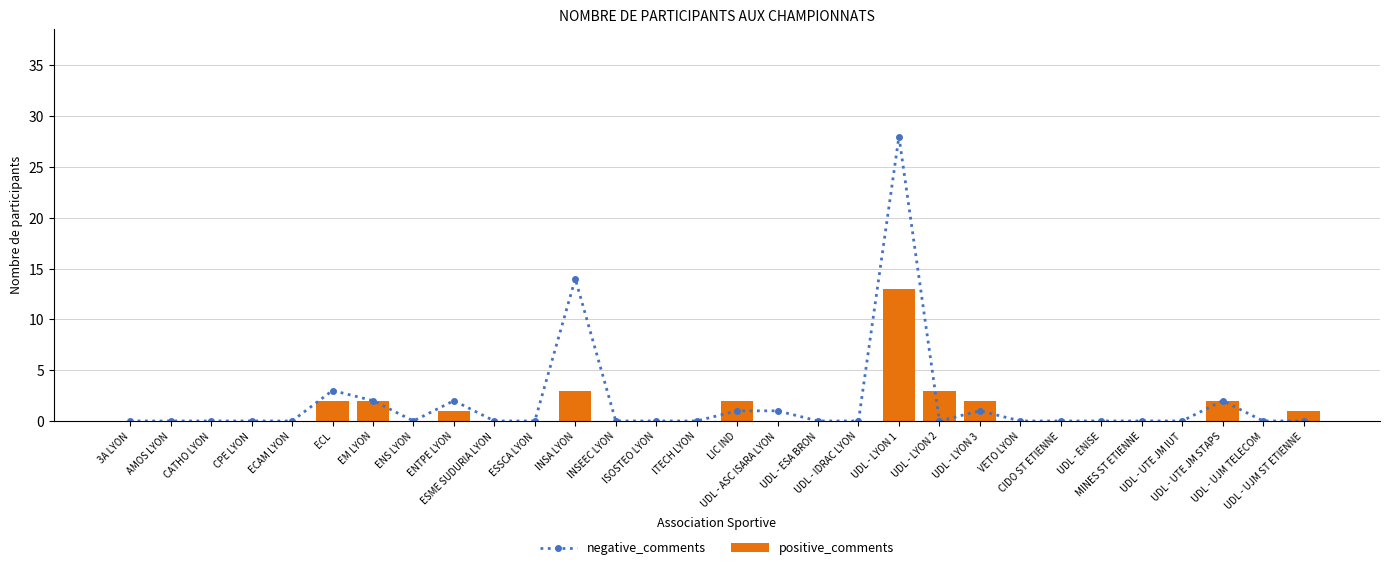

What is the difference between the maximum and minimum values in the positive_comments series?

13